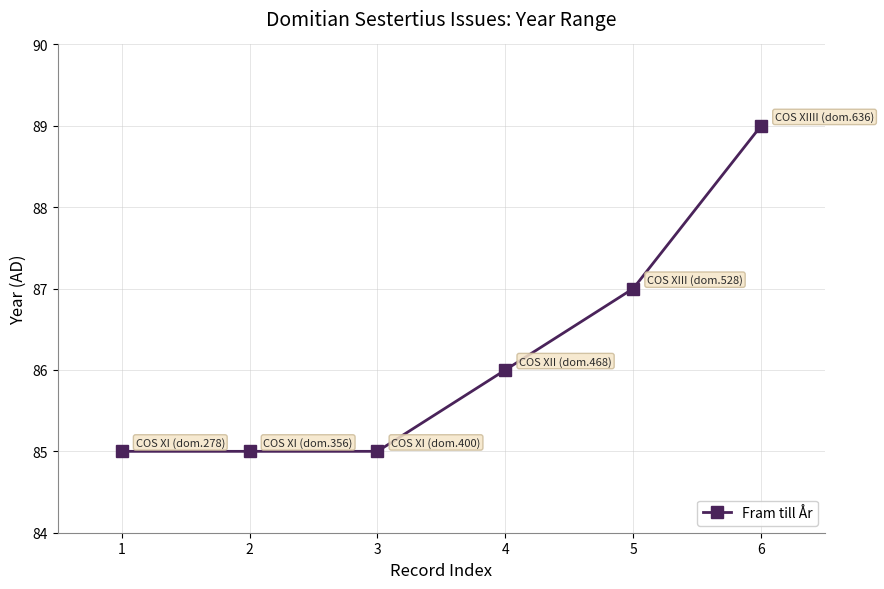

Is it true that the value at 3 is 85?

True